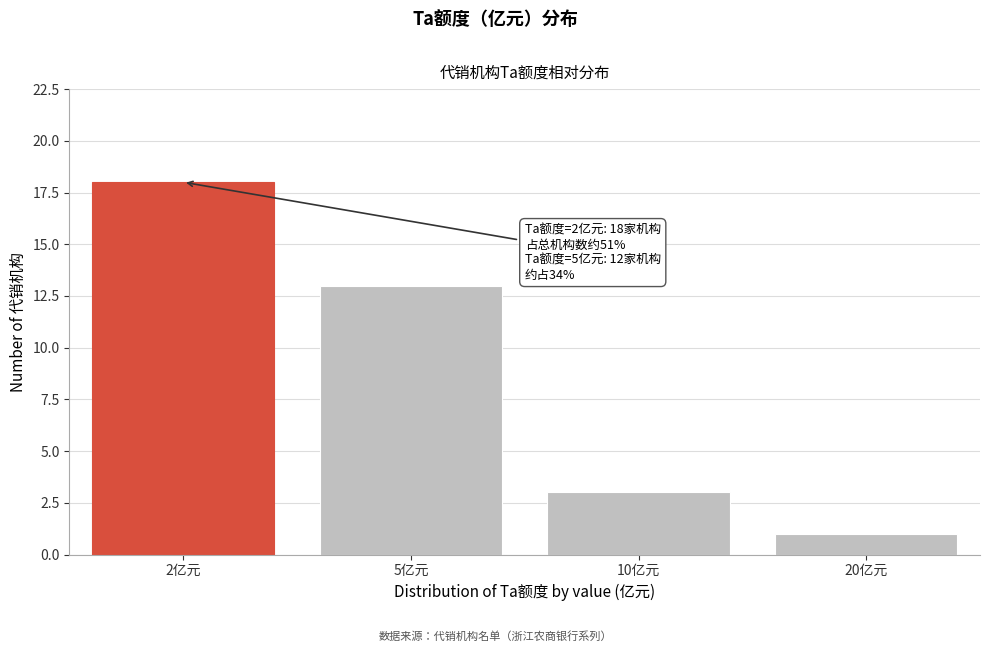

Reading left to right, transcribe all the data shown in this chart.

18	13	3	1